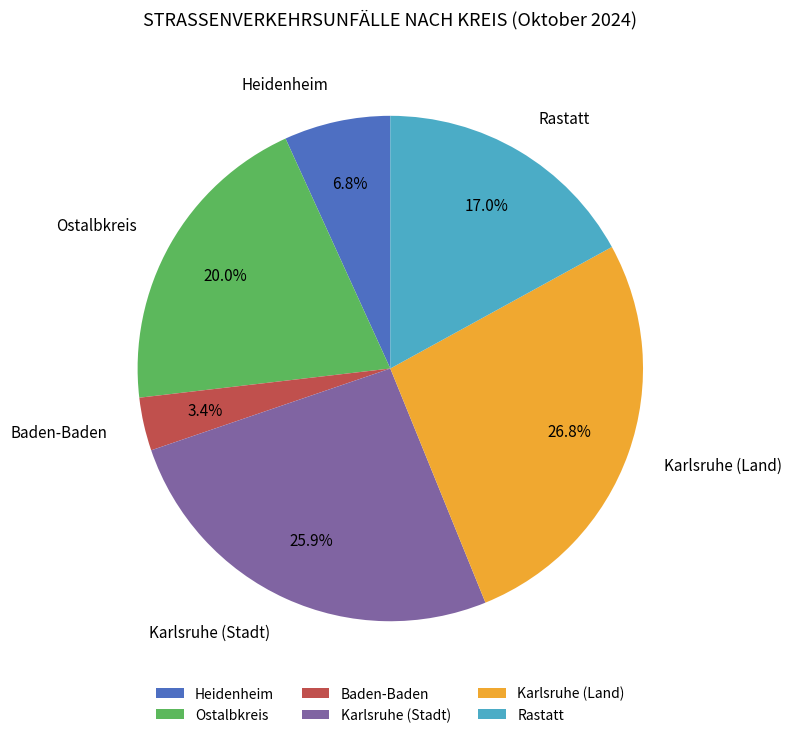

To the nearest percent, what is the combined percentage of Heidenheim and Baden-Baden?

10%